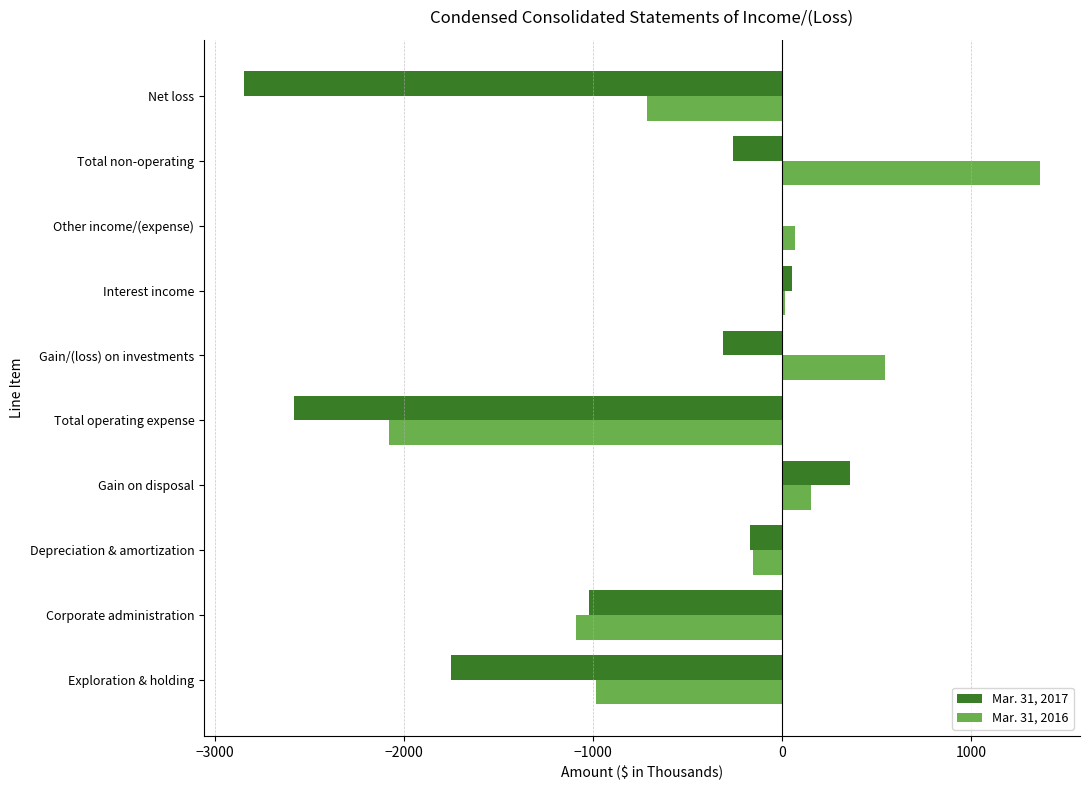

Which label corresponds to the largest value in the chart?

Total non-operating